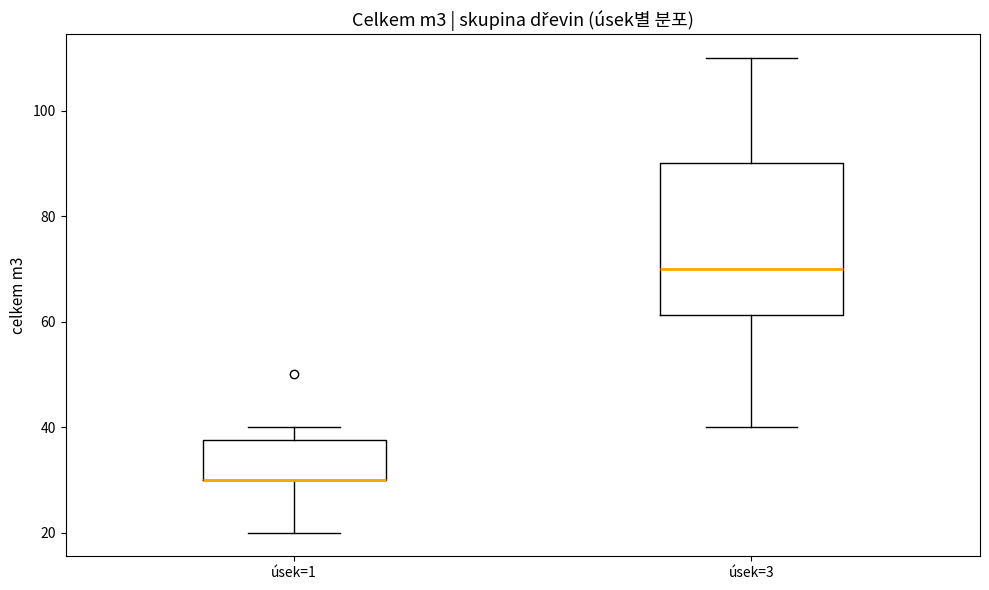

Where is the upper edge of the box for úsek=3 on the y-axis? The values are not printed on the chart, so give them approximately, as read against the axis.

90